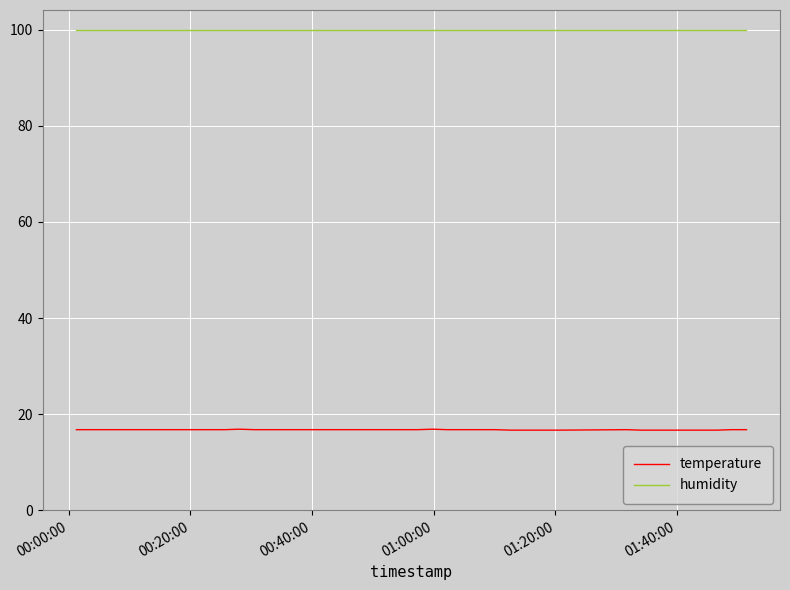

How many categories are shown in the chart?

40